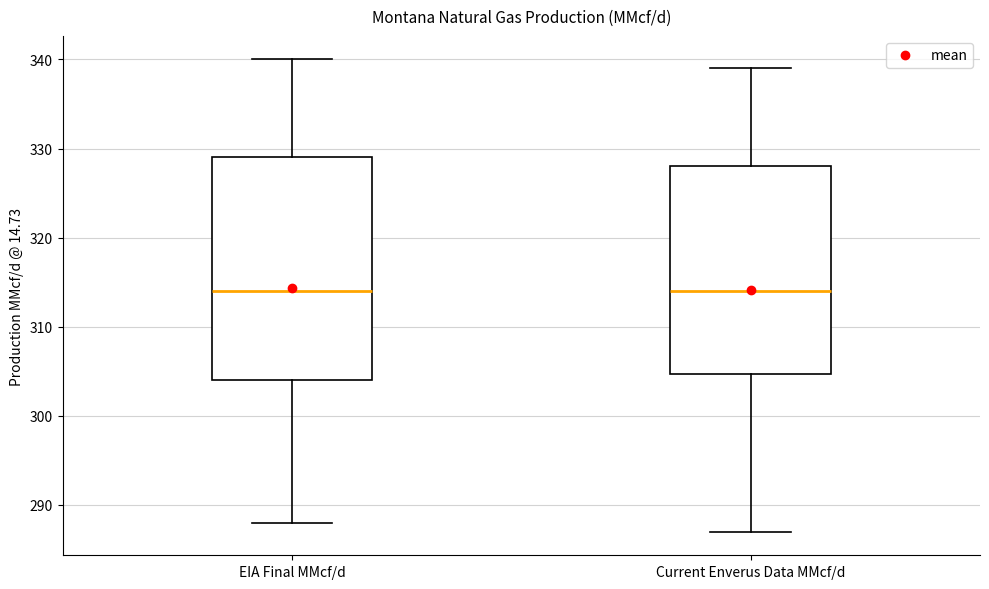

Reading left to right, read every box against the y-axis: the position of its median line, the range the box covers, and the ends of its whiskers. The values are not printed on the chart, so give them approximately, as read against the axis.

EIA Final MMcf/d: median 314, box 304 to 329, whiskers 288 to 340
Current Enverus Data MMcf/d: median 314, box 305 to 328, whiskers 287 to 339